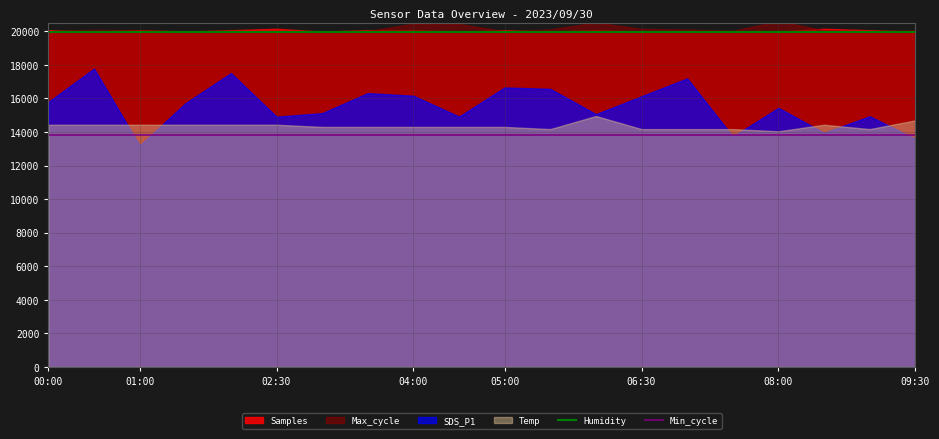

What is the minimum value for Min_cycle?

13800